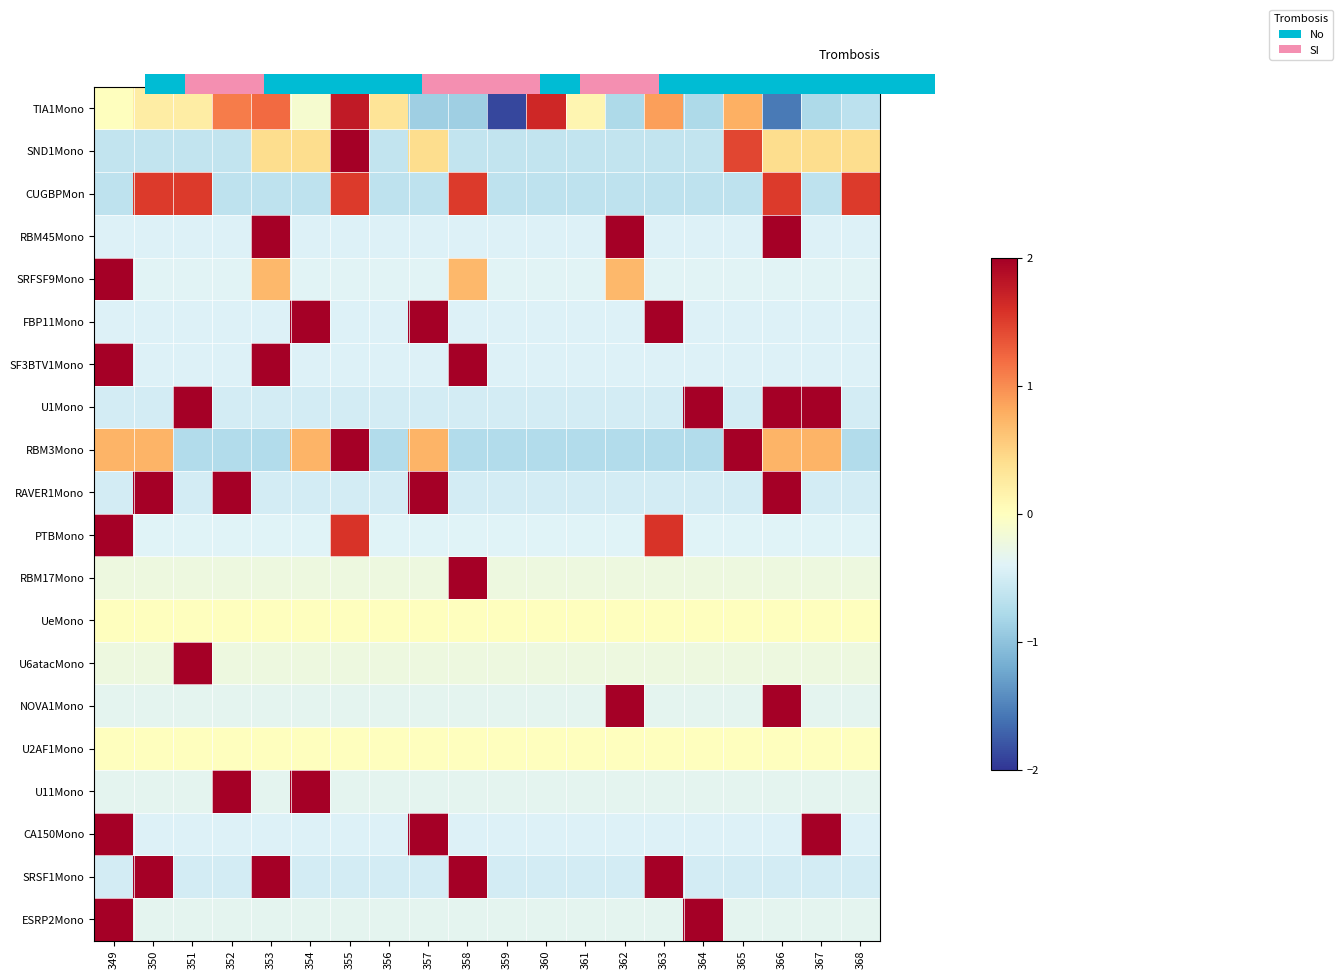

What is the total value across all series at 362?

-1.0